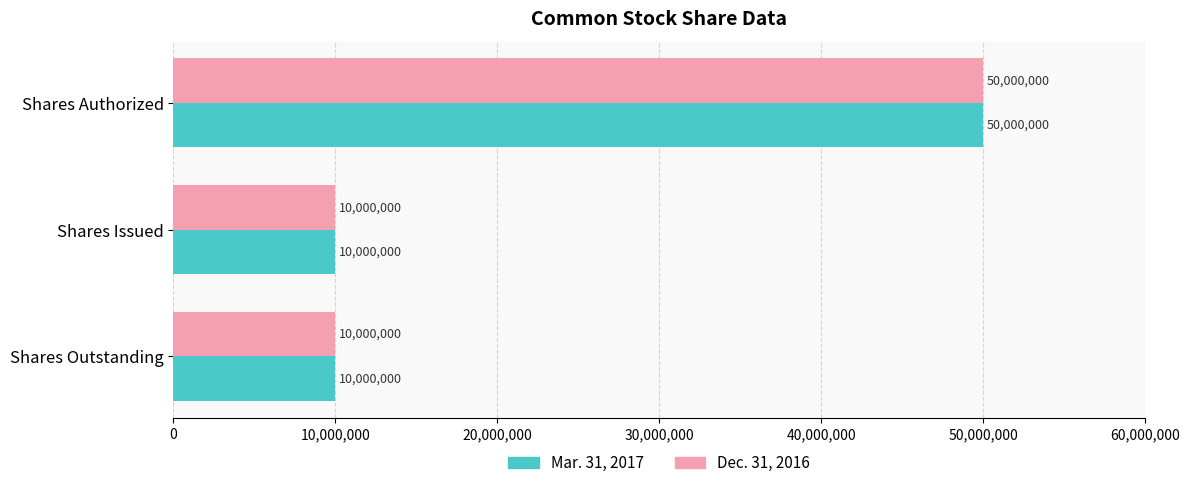

What is the difference between the maximum and minimum values in the Dec. 31, 2016 series?

40000000